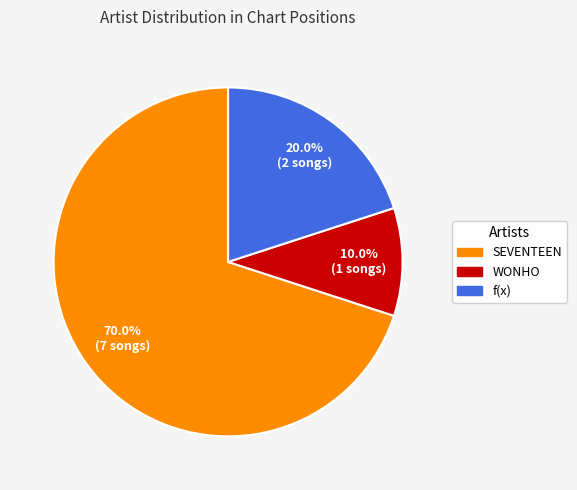

Which category has the smallest portion of the pie?

WONHO